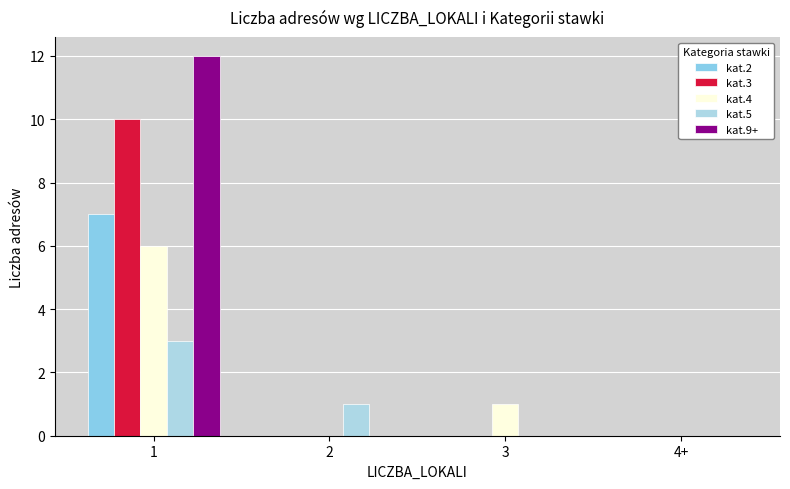

Reading right to left, list all the values displayed in this chart.

kat.2: 4+=0	3=0	2=0	1=7
kat.3: 4+=0	3=0	2=0	1=10
kat.4: 4+=0	3=1	2=0	1=6
kat.5: 4+=0	3=0	2=1	1=3
kat.9+: 4+=0	3=0	2=0	1=12